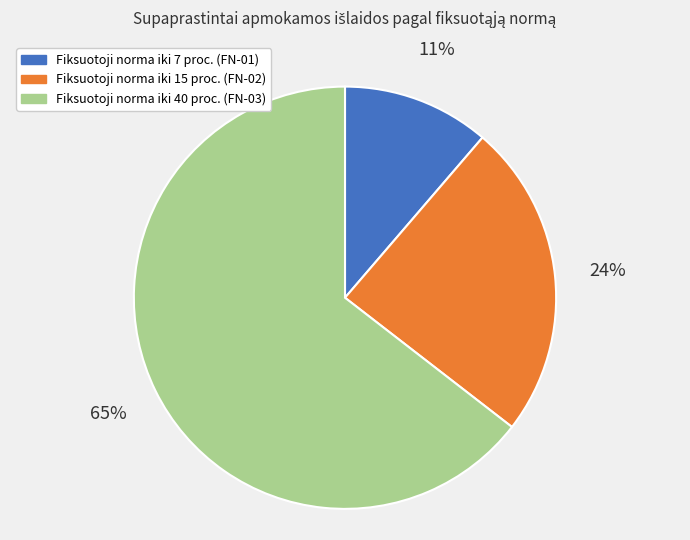

To the nearest percent, what is the average slice percentage?

33%